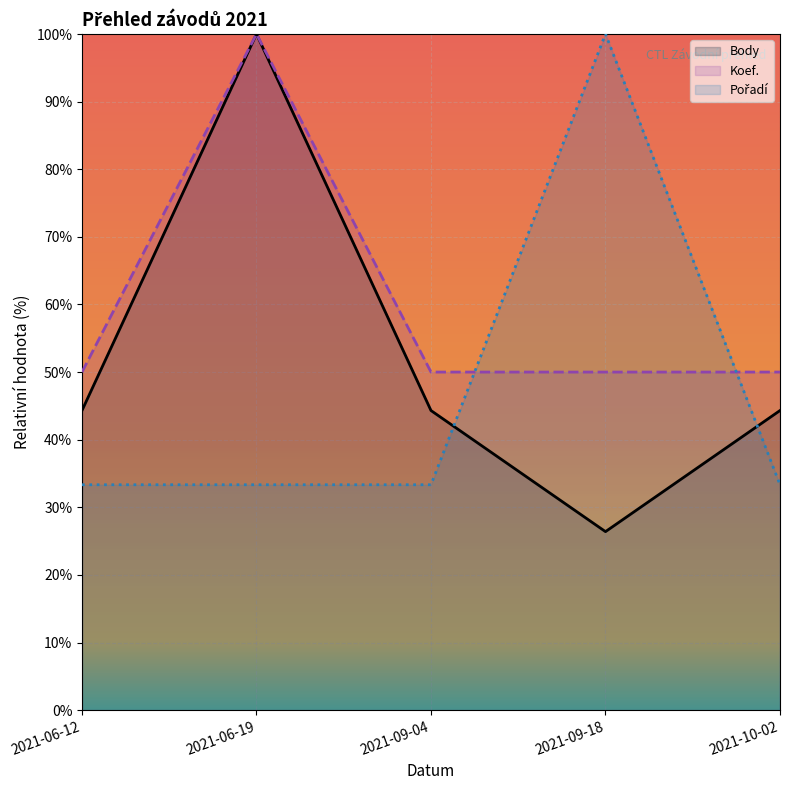

Does the chart display data point markers on the line(s)?

No